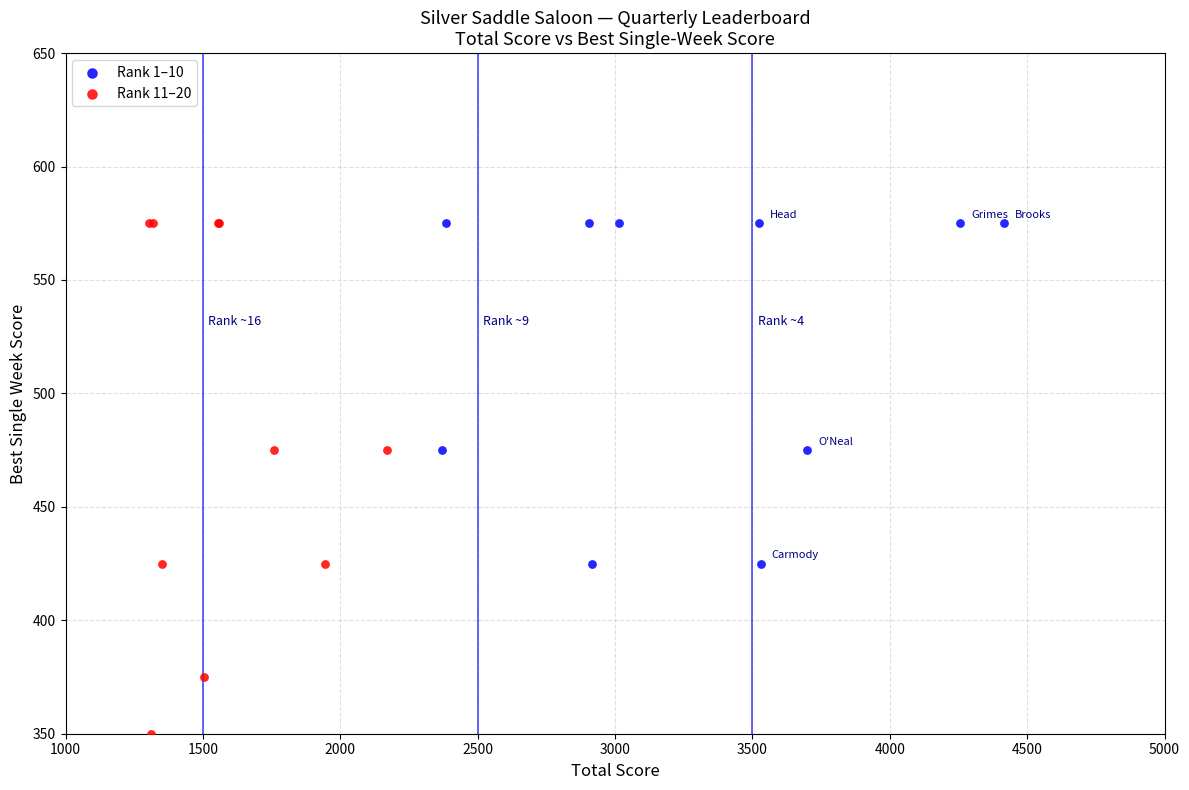

Which series has the largest Y range (max minus min)?

Rank 11–20